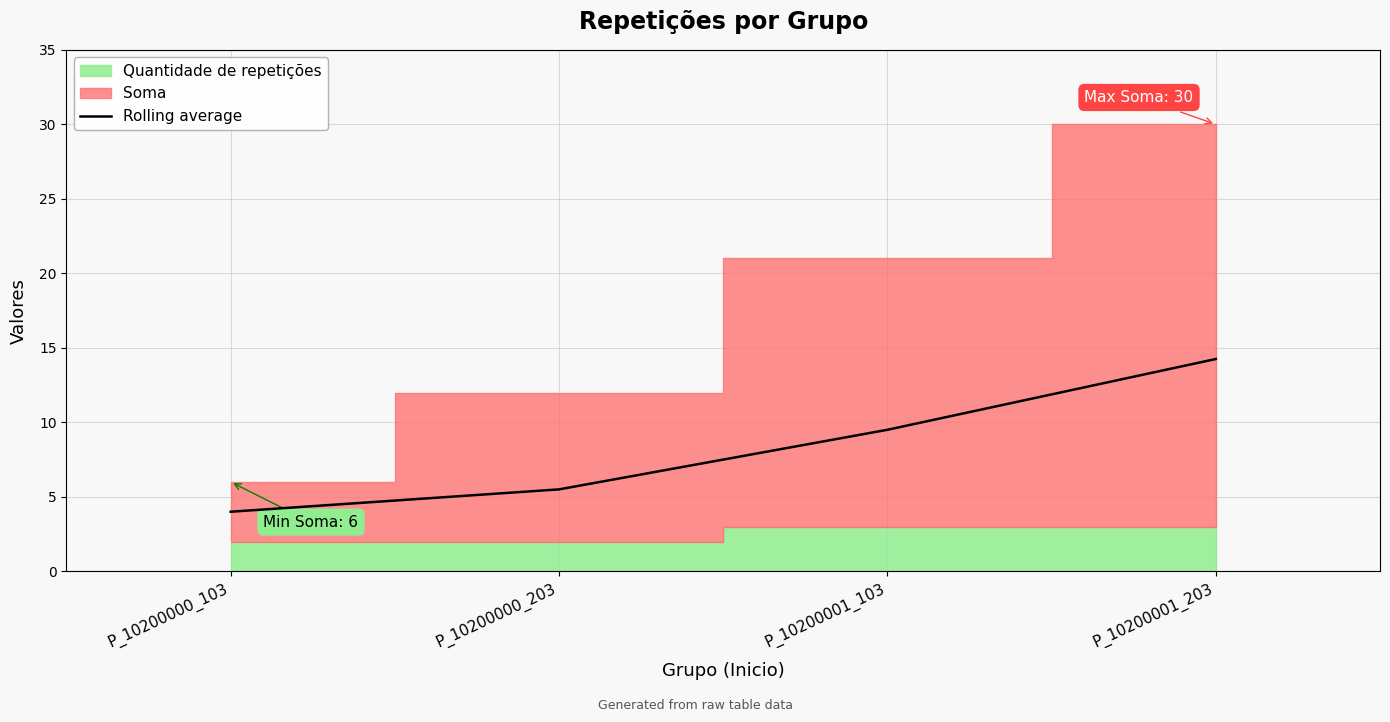

Reading left to right, transcribe all the data shown in this chart.

P_10200000_103=4.0	P_10200000_203=5.5	P_10200001_103=9.5	P_10200001_203=14.2